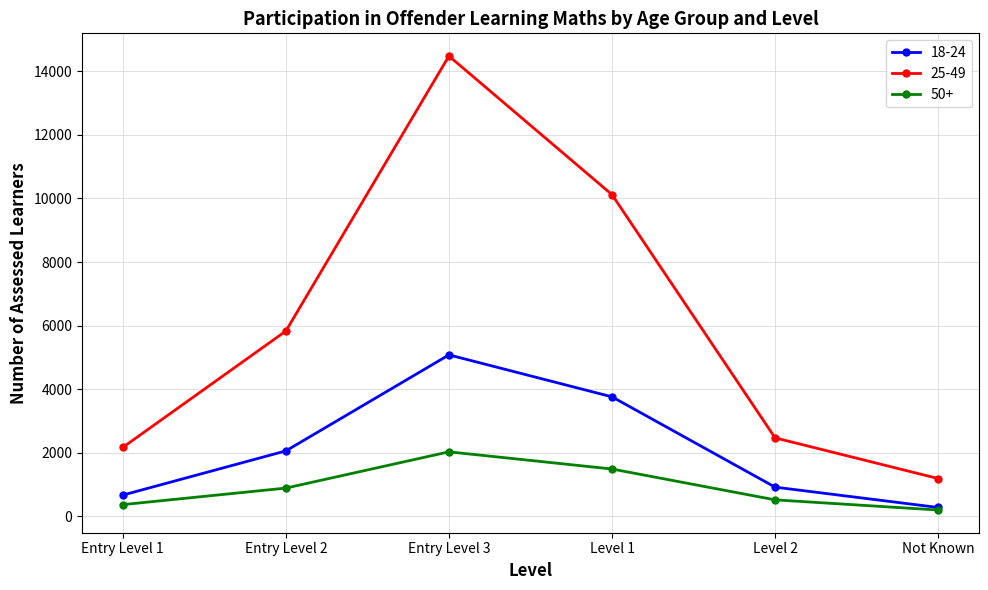

Where is the first local maximum for 18-24?

Entry Level 3